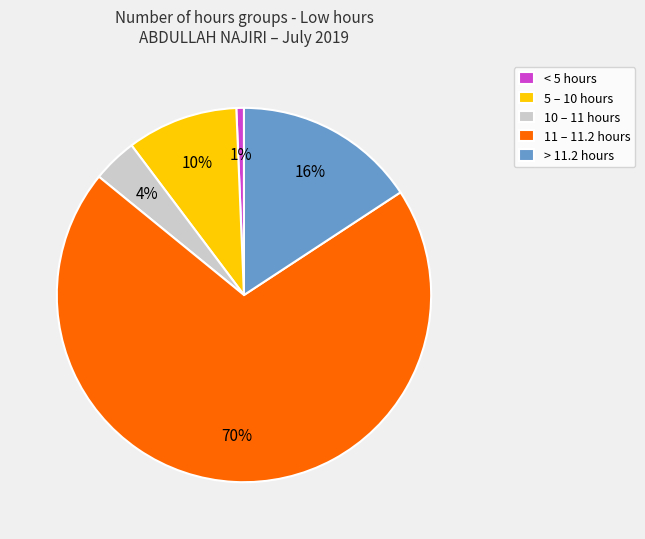

The < 5 hours slice represents 1% of the pie. True or false?

True